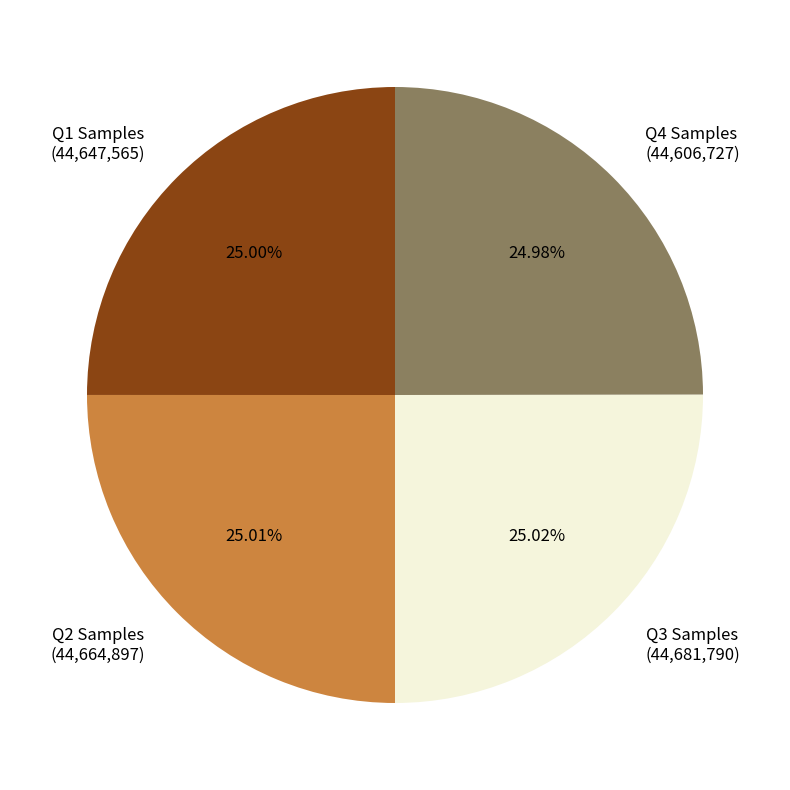

Approximately how many times larger is the value at Q3 Samples compared to Q1 Samples?

1.0